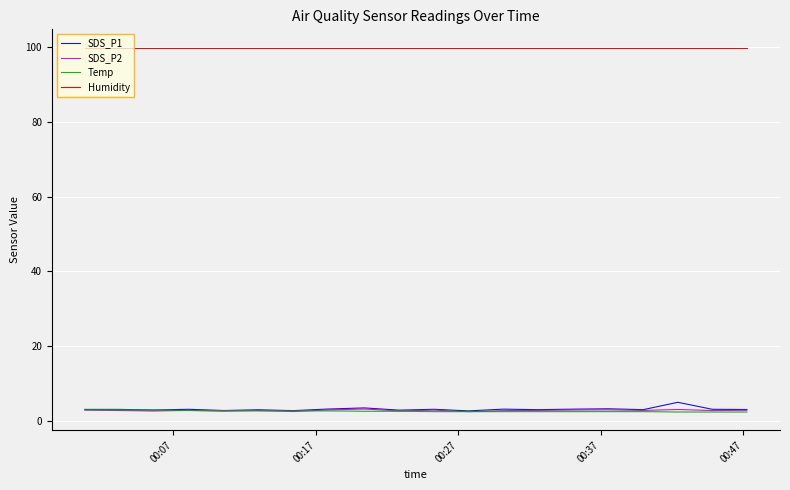

True or false: Humidity and Temp cross at least once.

False